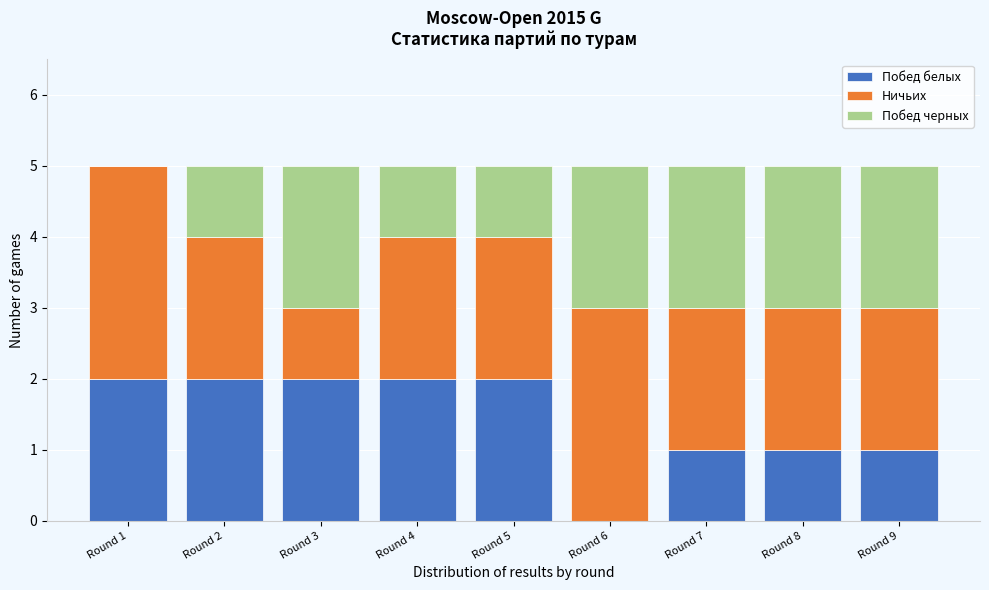

Reading left to right, what are the values for Побед белых?

Round 1=2	Round 2=2	Round 3=2	Round 4=2	Round 5=2	Round 6=0	Round 7=1	Round 8=1	Round 9=1